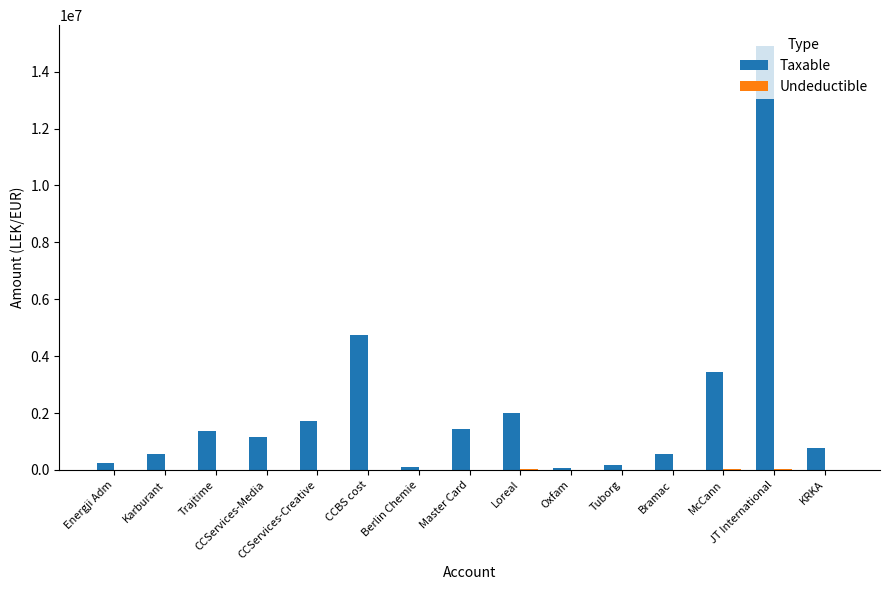

What is the greatest value displayed?

14887859.8